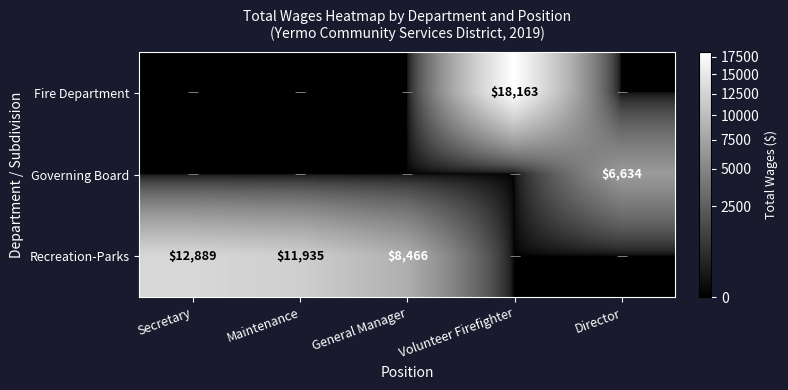

True or false: Recreation-Parks has a value of 12889 at Secretary.

True